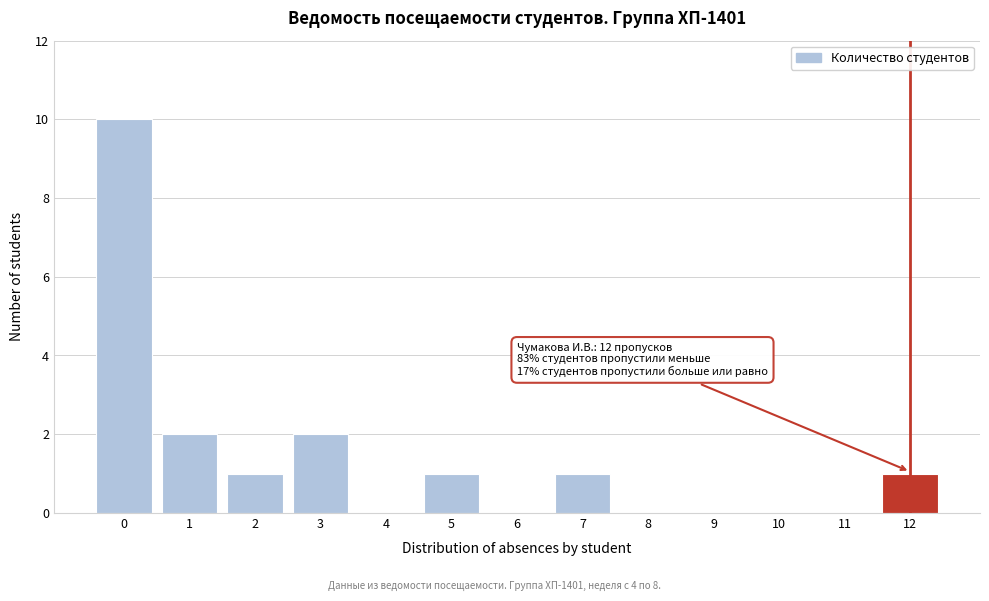

Reading right to left, transcribe all the data shown in this chart.

12=1	11=0	10=0	9=0	8=0	7=1	6=0	5=1	4=0	3=2	2=1	1=2	0=10